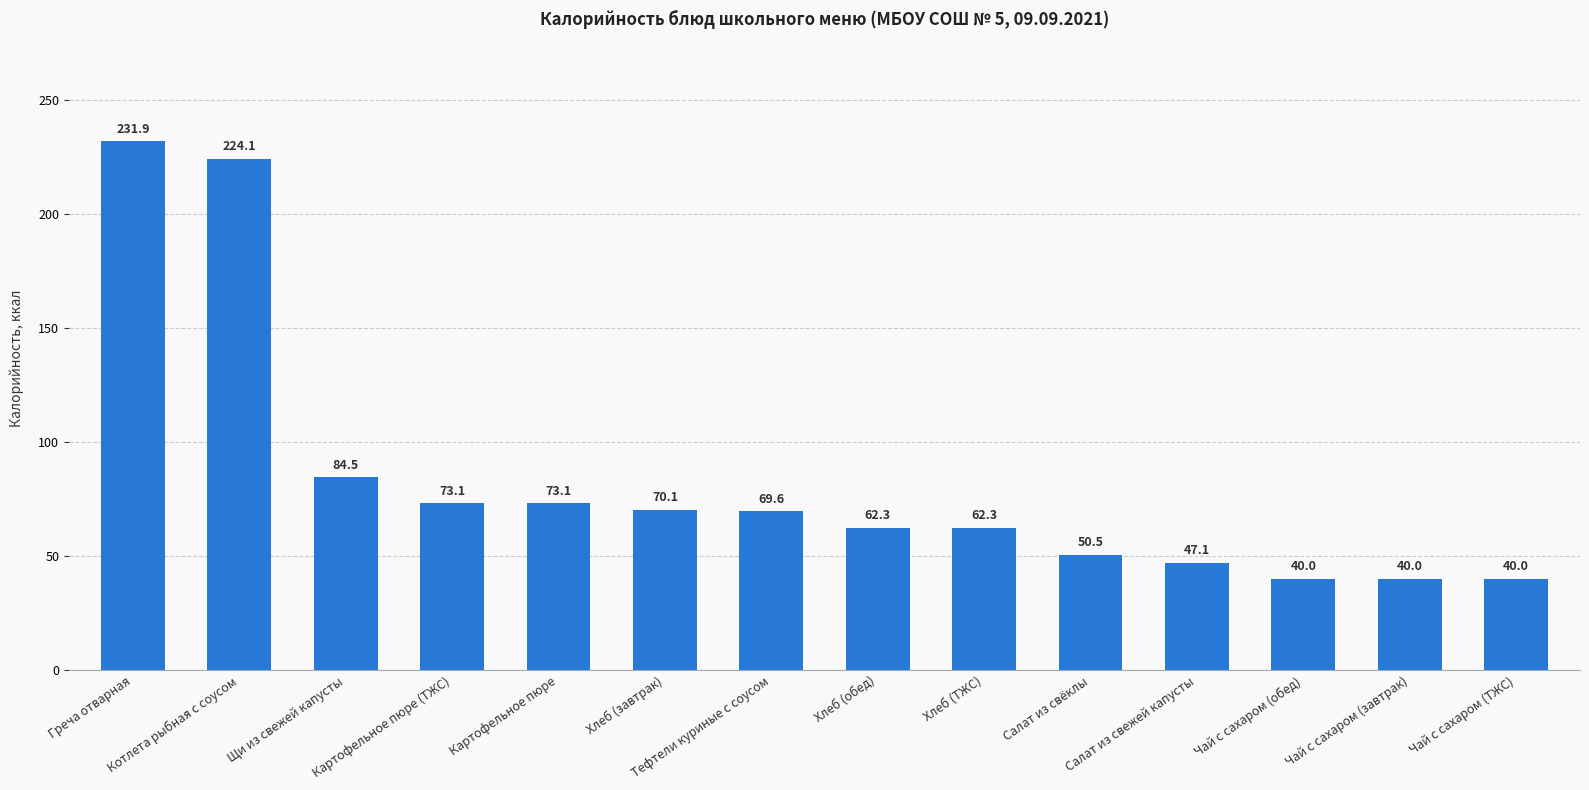

Reading right to left, extract all data points from this chart.

Чай с сахаром (ТЖС)=40.0	Чай с сахаром (завтрак)=40.0	Чай с сахаром (обед)=40.0	Салат из свежей капусты=47.1	Салат из свёклы=50.5	Хлеб (ТЖС)=62.3	Хлеб (обед)=62.3	Тефтели куриные с соусом=69.6	Хлеб (завтрак)=70.1	Картофельное пюре=73.1	Картофельное пюре (ТЖС)=73.1	Щи из свежей капусты=84.5	Котлета рыбная с соусом=224.1	Греча отварная=231.9